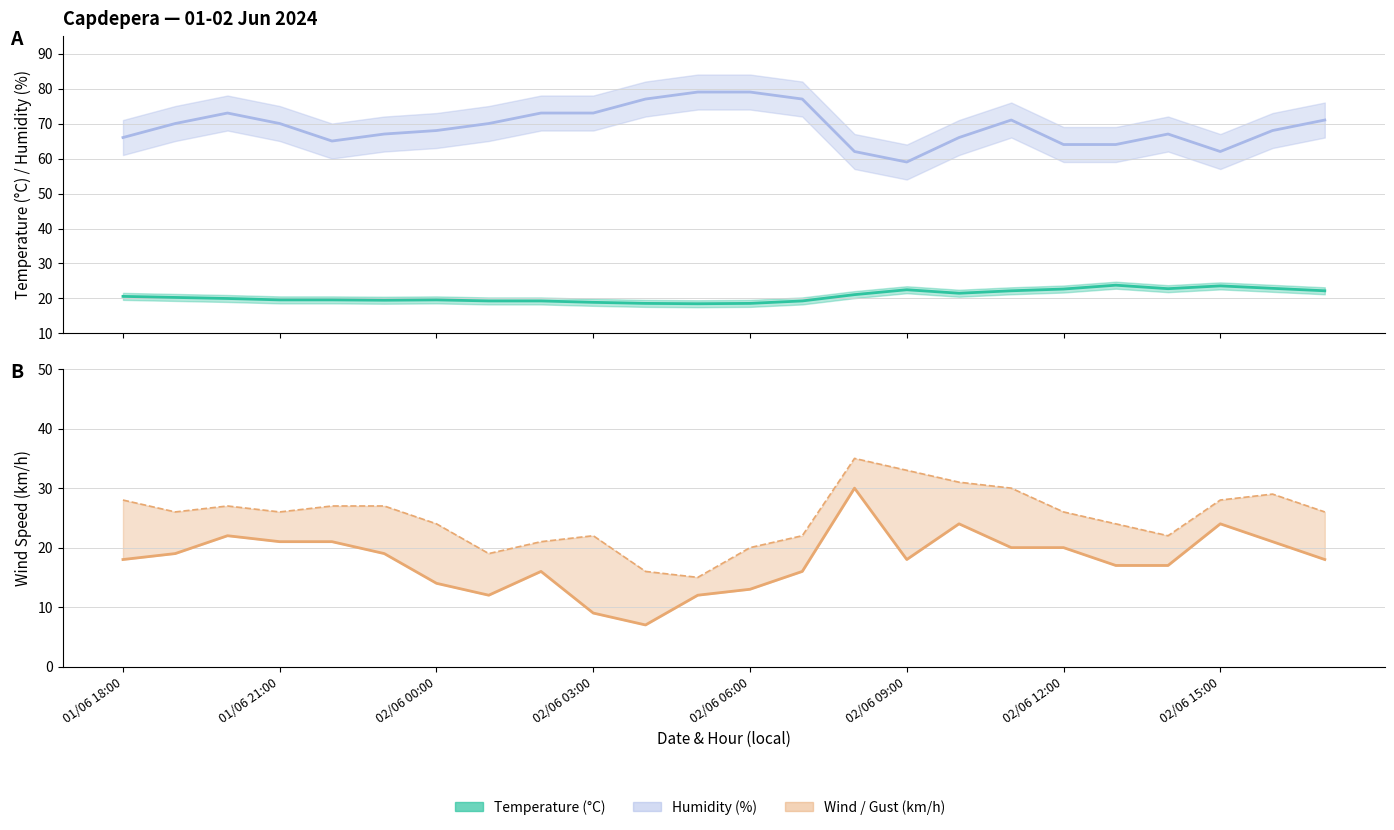

True or false: Humidity (%) and Wind Speed (km/h) intersect in this chart.

False